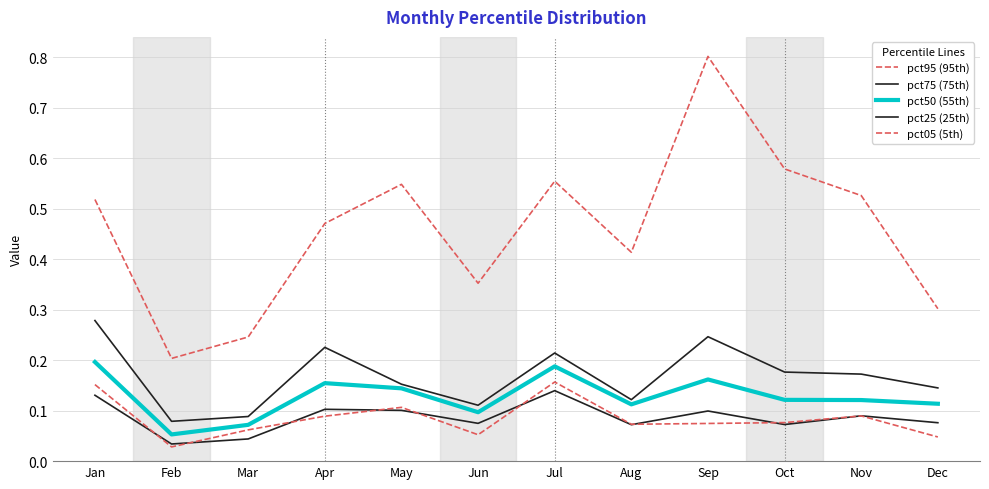

Count the pct25 (25th) values in the range 0 to 1.

12